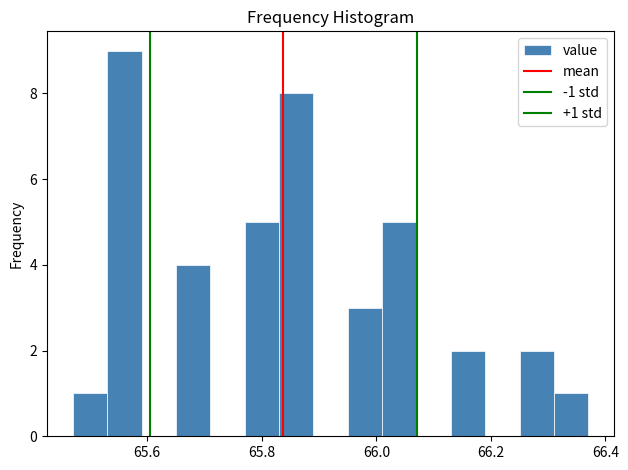

Around what value on the x-axis is the tallest bar? Give the approximate position of its centre, as read against the axis.

65.56